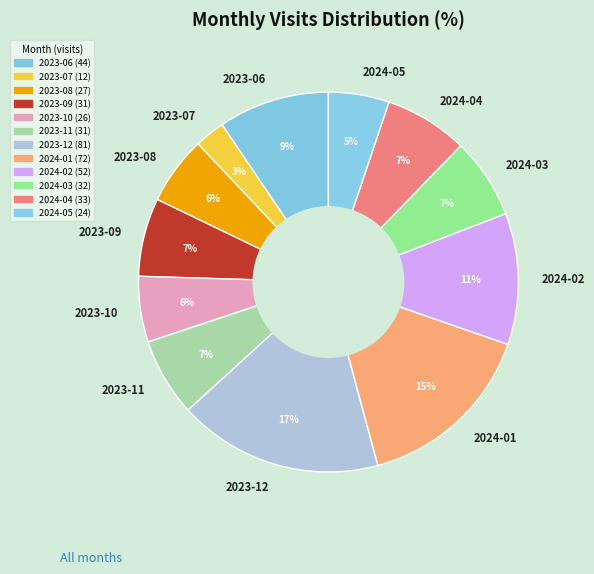

To the nearest percent, what percentage of the pie is 2023-10?

6%